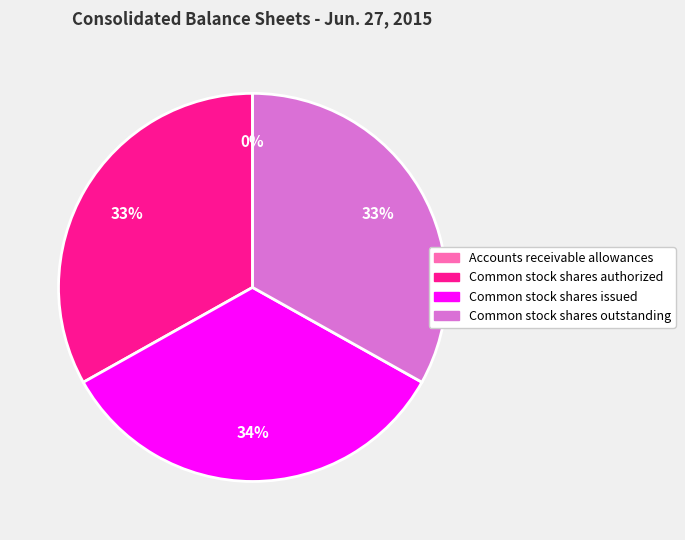

Is there any slice that represents more than half of the pie?

No